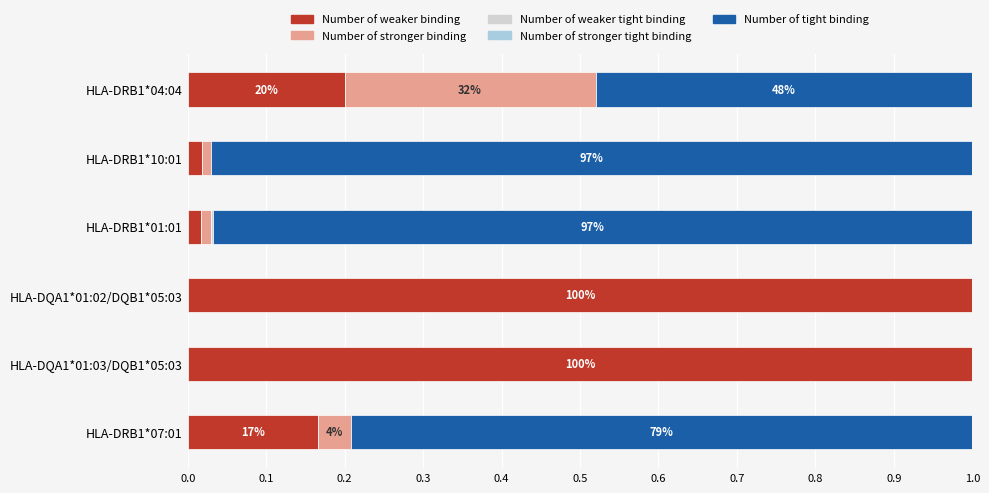

What is the sum of all Number of weaker binding values?

2.4